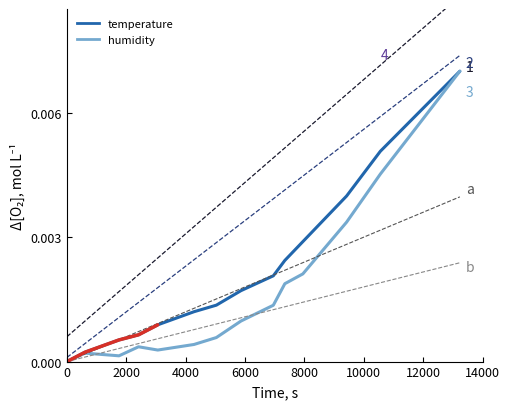

How many lines are shown in the chart?

2